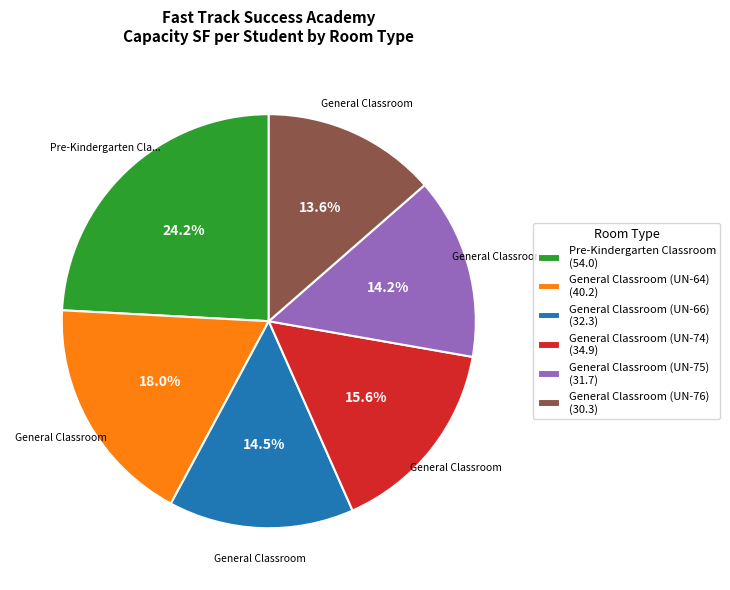

Combined, do General Classroom (UN-64) and General Classroom (UN-66) account for over 50%?

No